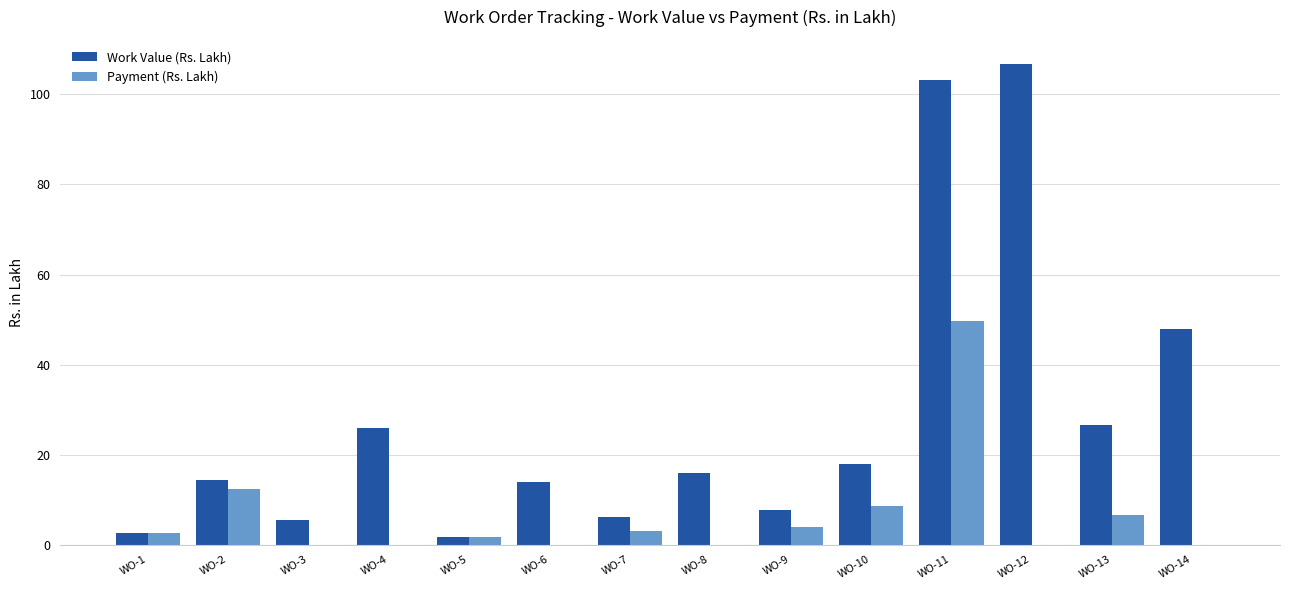

What is the sum of the Work Value (Rs. Lakh) values at WO-6 and WO-9?

21.7